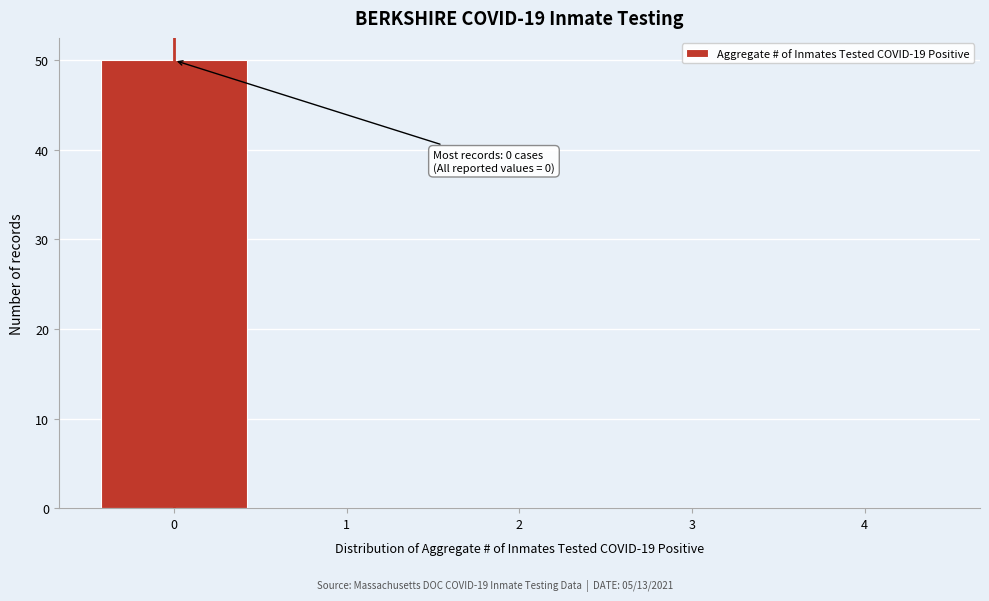

Which range on the x-axis has the tallest bar?

-0.5 to 0.5